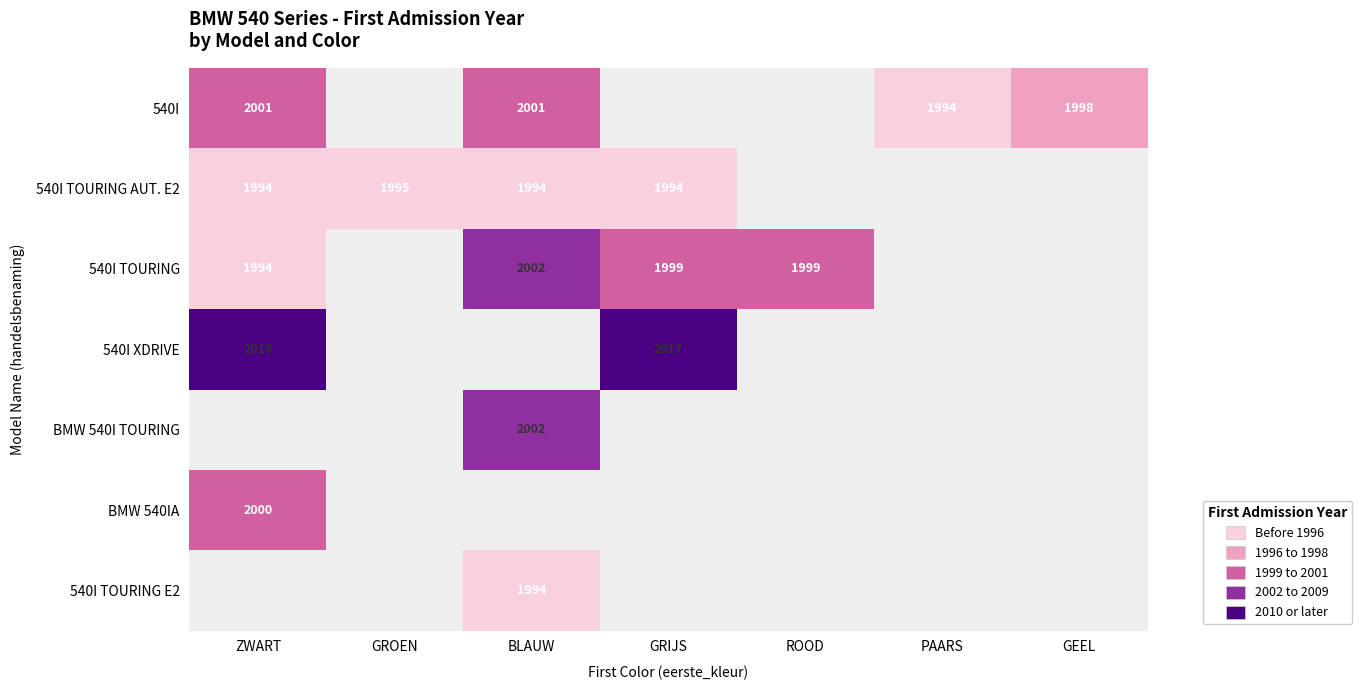

The BMW 540IA series shows 2000 at ZWART. True or false?

True